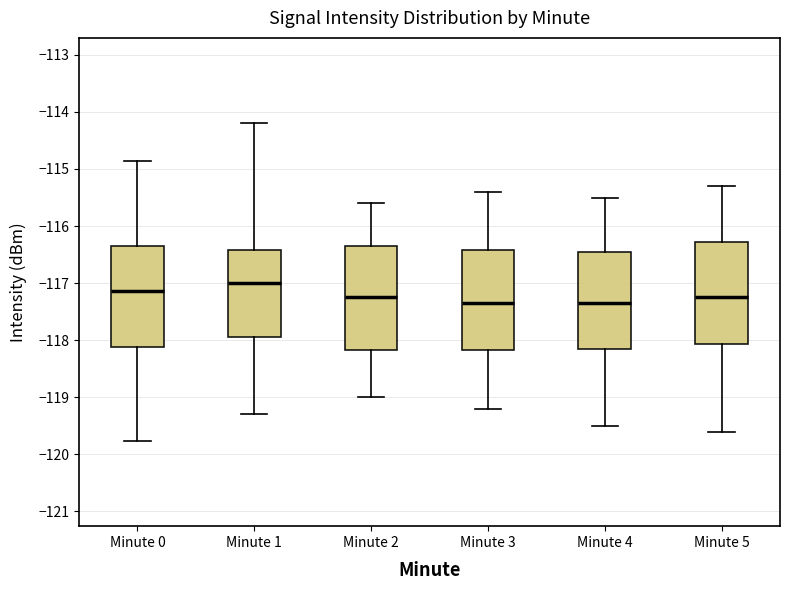

Reading left to right, read every box against the y-axis: the position of its median line, the range the box covers, and the ends of its whiskers. The values are not printed on the chart, so give them approximately, as read against the axis.

Minute 0: median -117.1, box -118.1 to -116.4, whiskers -119.8 to -114.9
Minute 1: median -117.0, box -117.9 to -116.4, whiskers -119.3 to -114.2
Minute 2: median -117.2, box -118.2 to -116.3, whiskers -119.0 to -115.6
Minute 3: median -117.3, box -118.2 to -116.4, whiskers -119.2 to -115.4
Minute 4: median -117.3, box -118.1 to -116.4, whiskers -119.5 to -115.5
Minute 5: median -117.2, box -118.1 to -116.3, whiskers -119.6 to -115.3